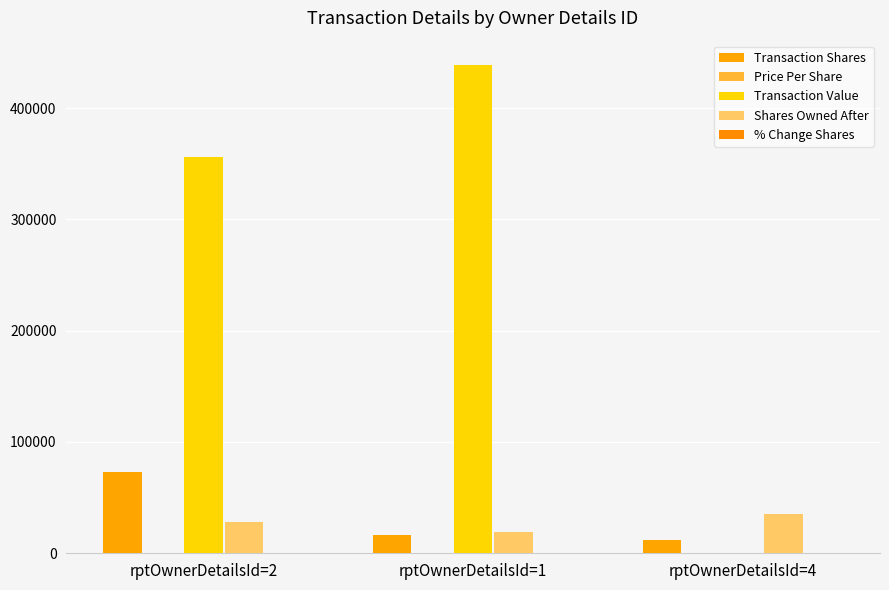

What is the greatest value displayed?

438719.0